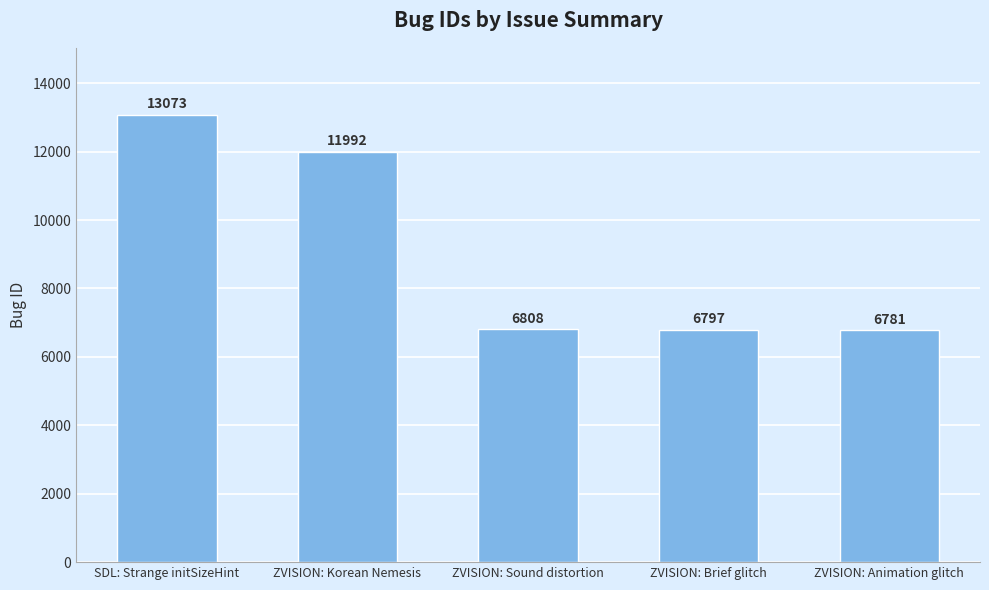

What is the difference between the values at ZVISION: Korean Nemesis and SDL: Strange initSizeHint?

1081